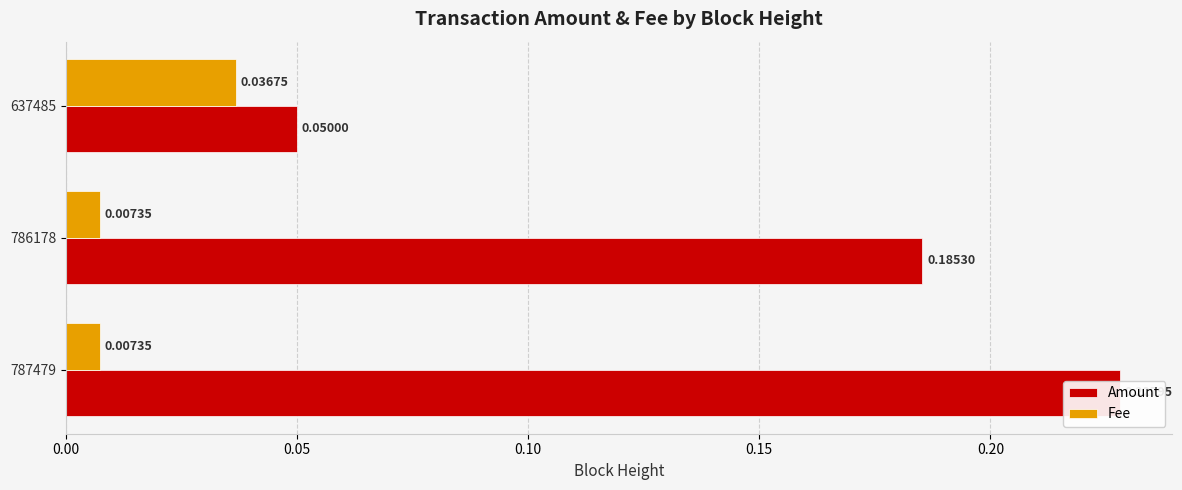

What is the difference between the highest and lowest values at 786178?

0.2